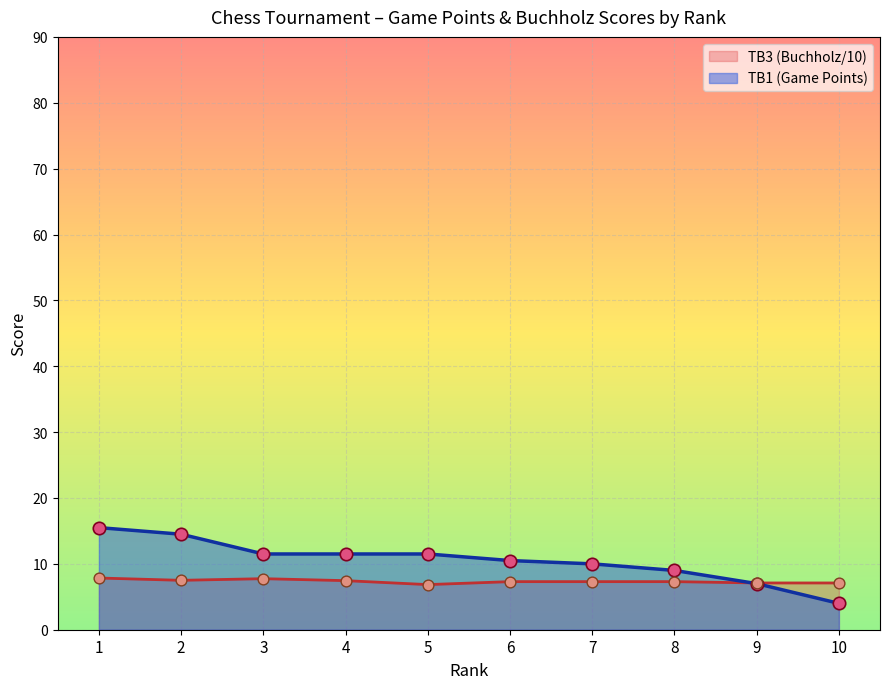

At how many categories does at least one series exceed 11?

5